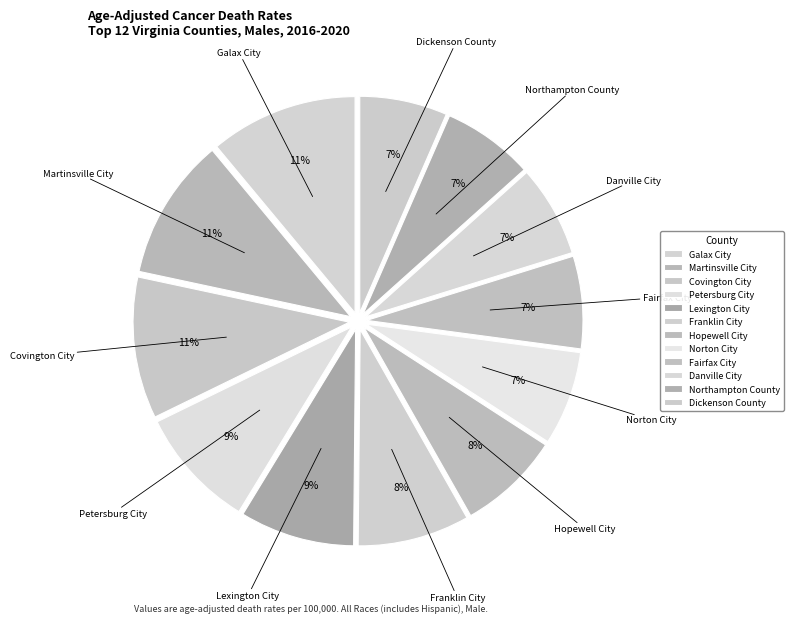

Which has a higher value, Galax City or Petersburg City?

Galax City